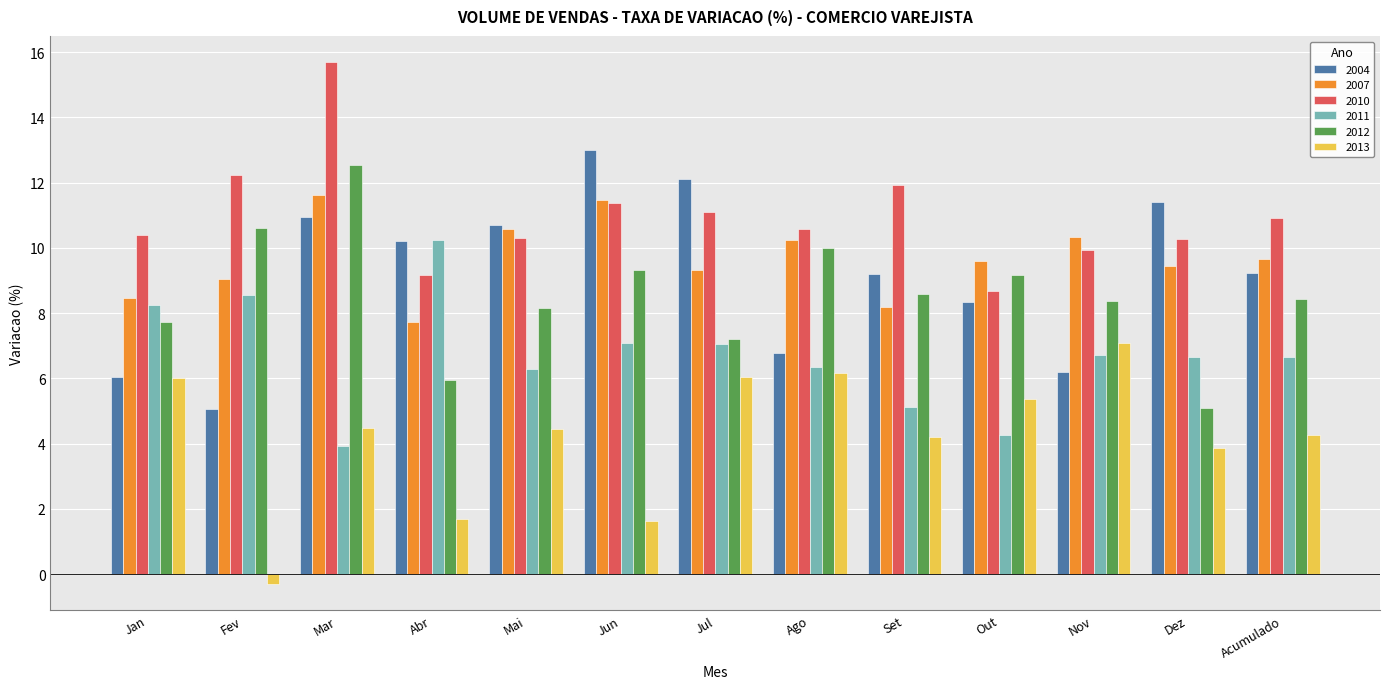

At which label does 2011 reach its peak?

Abr